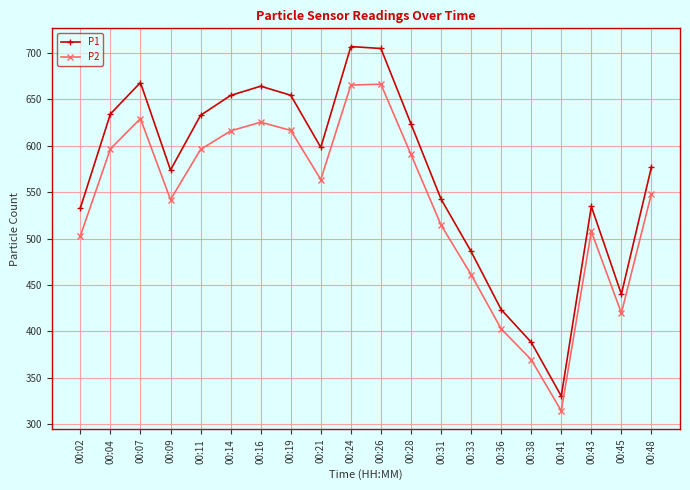

Is the value of P2 at 00:19 greater than the value of P1 at 00:33?

Yes